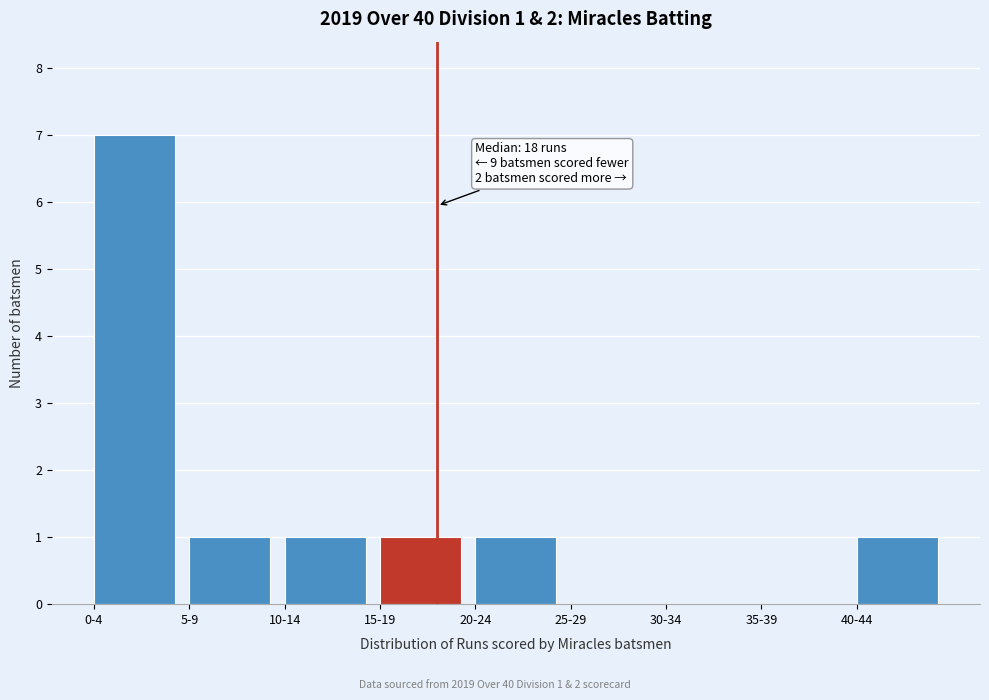

Reading left to right, what are all the values shown in this chart?

0-4=7	5-9=1	10-14=1	15-19=1	20-24=1	25-29=0	30-34=0	35-39=0	40-44=1